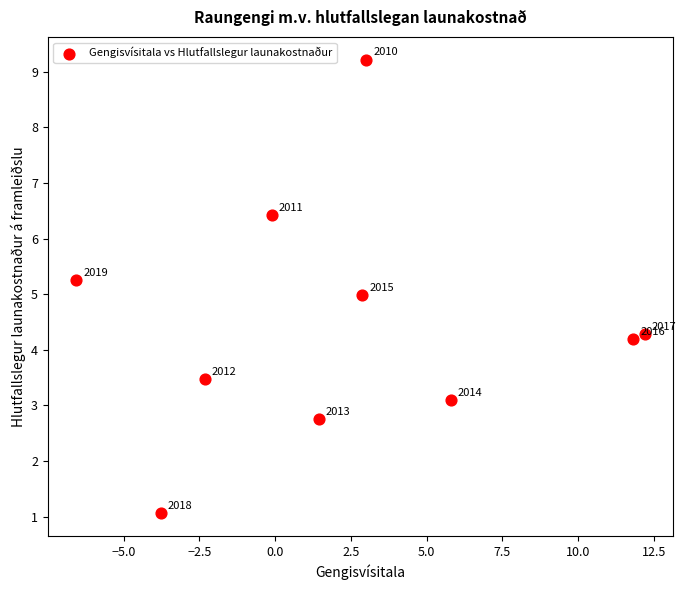

What Y value in the scatter plot is closest to 5?

5.0